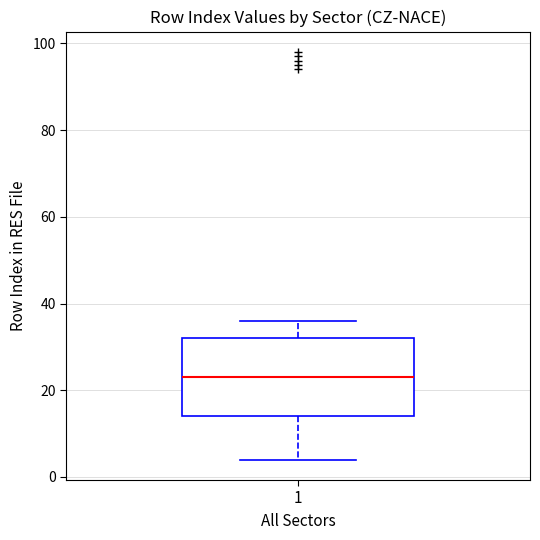

Read this box plot against the y-axis: the position of the median line, the range covered by the box, and the ends of both whiskers. The values are not printed on the chart, so give them approximately, as read against the axis.

median 24, box 14 to 32, whiskers 4 to 36